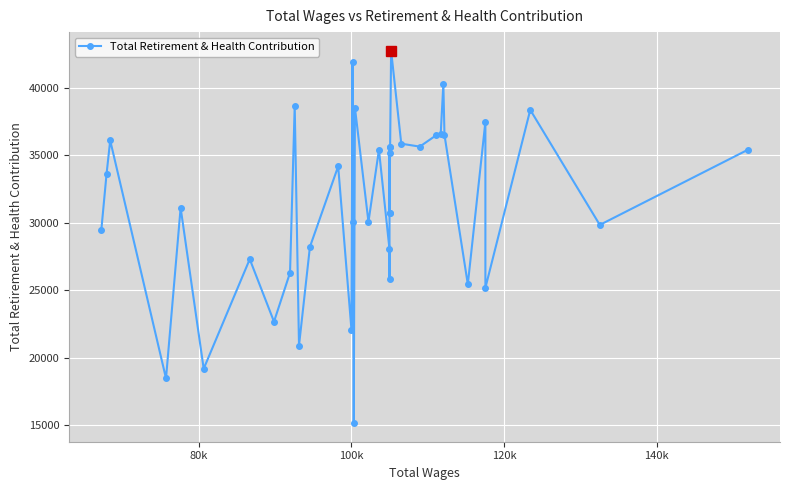

How many lines are shown in the chart?

1